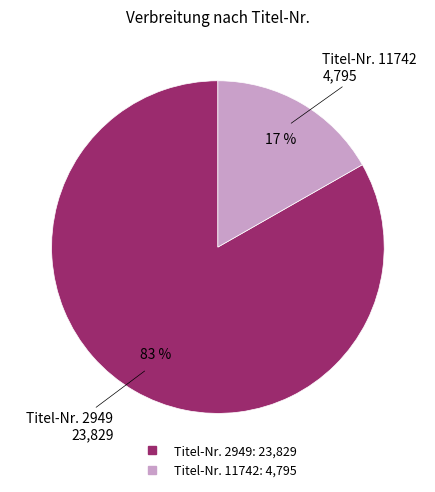

To the nearest percent, what is the difference between the largest and smallest slice percentages?

66%